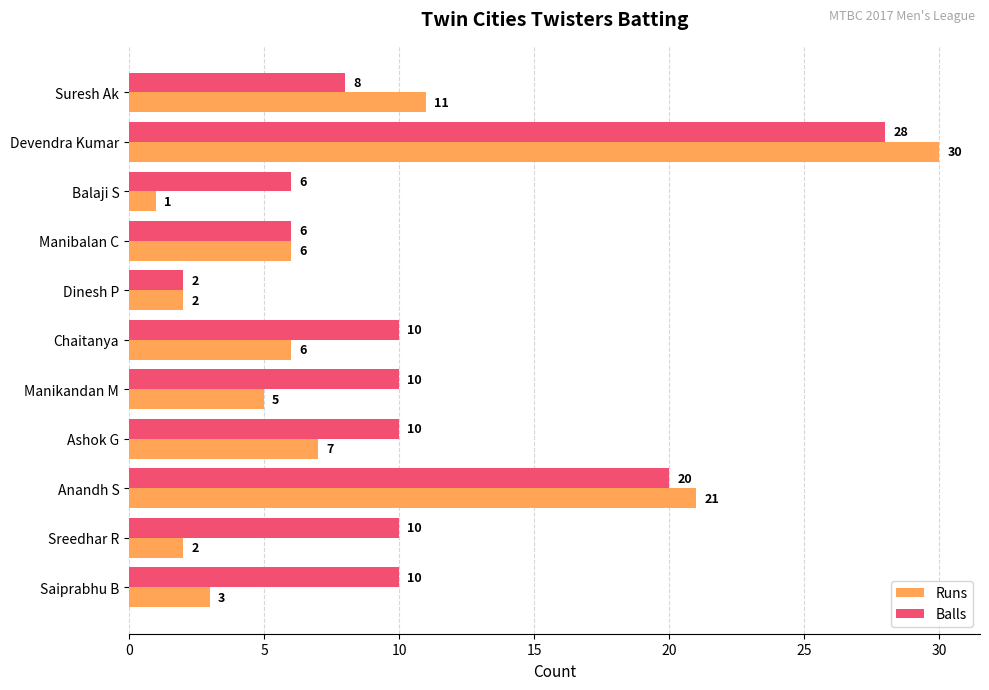

At which category is the sum across all series the highest?

Devendra Kumar